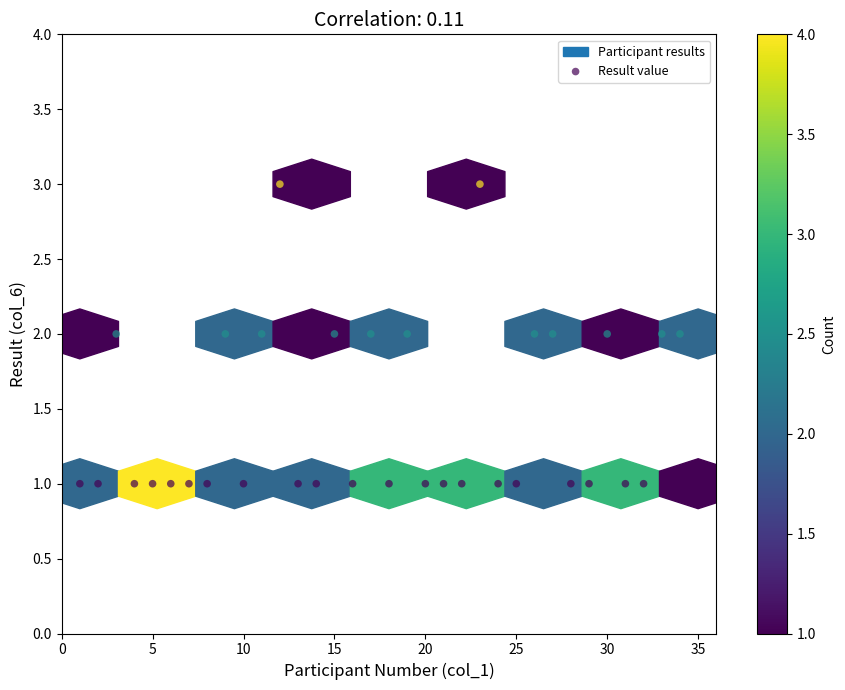

What is the range of X values (max minus min)?

34